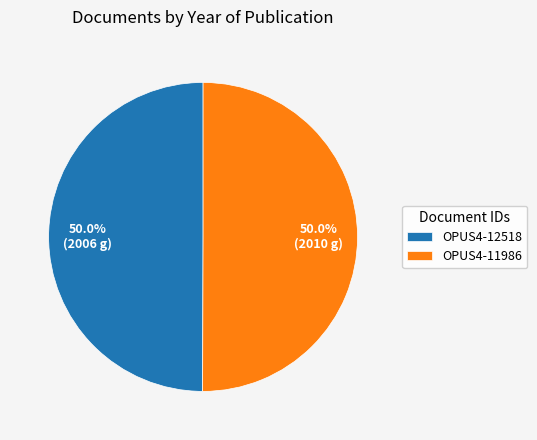

What percentage is the OPUS4-12518 slice, to the nearest percent?

50%